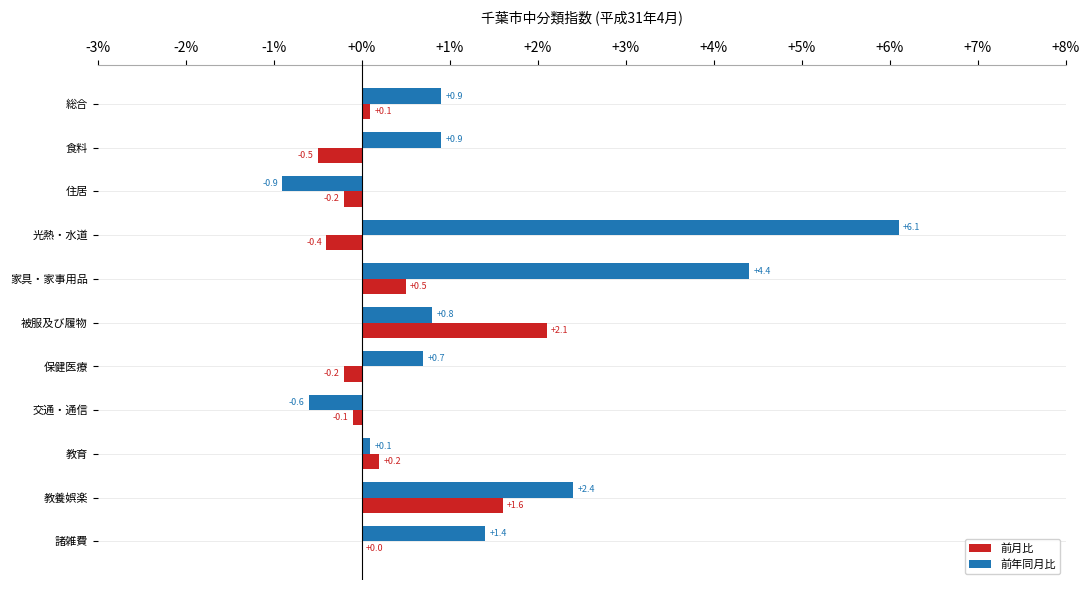

How many positive values does the 前年同月比 series have?

9